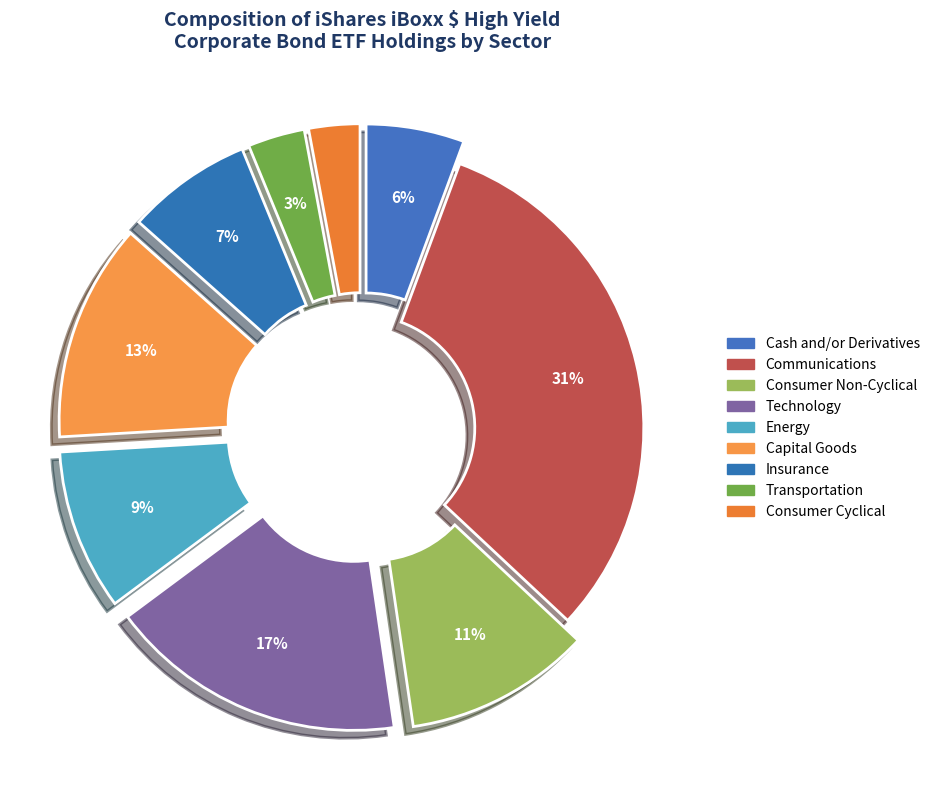

Count the number of slices in the pie.

9